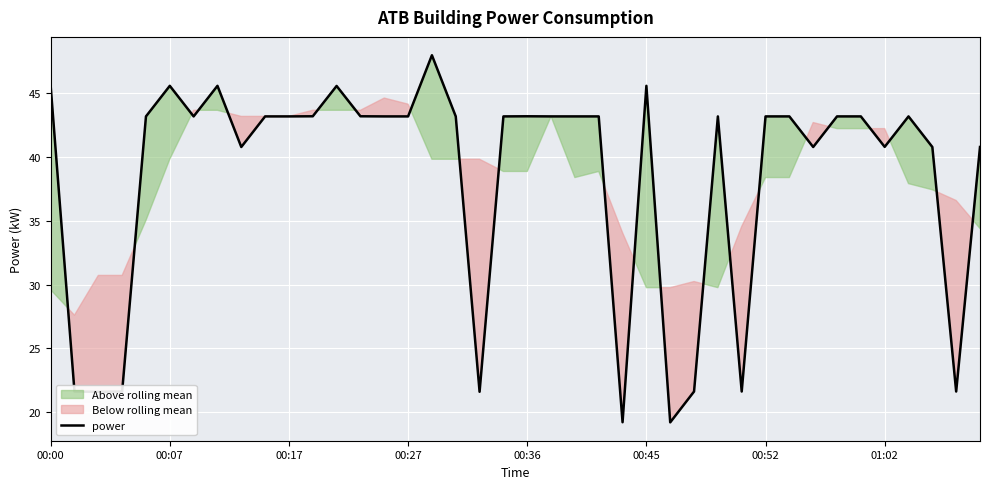

What is the maximum value for power?

48.0